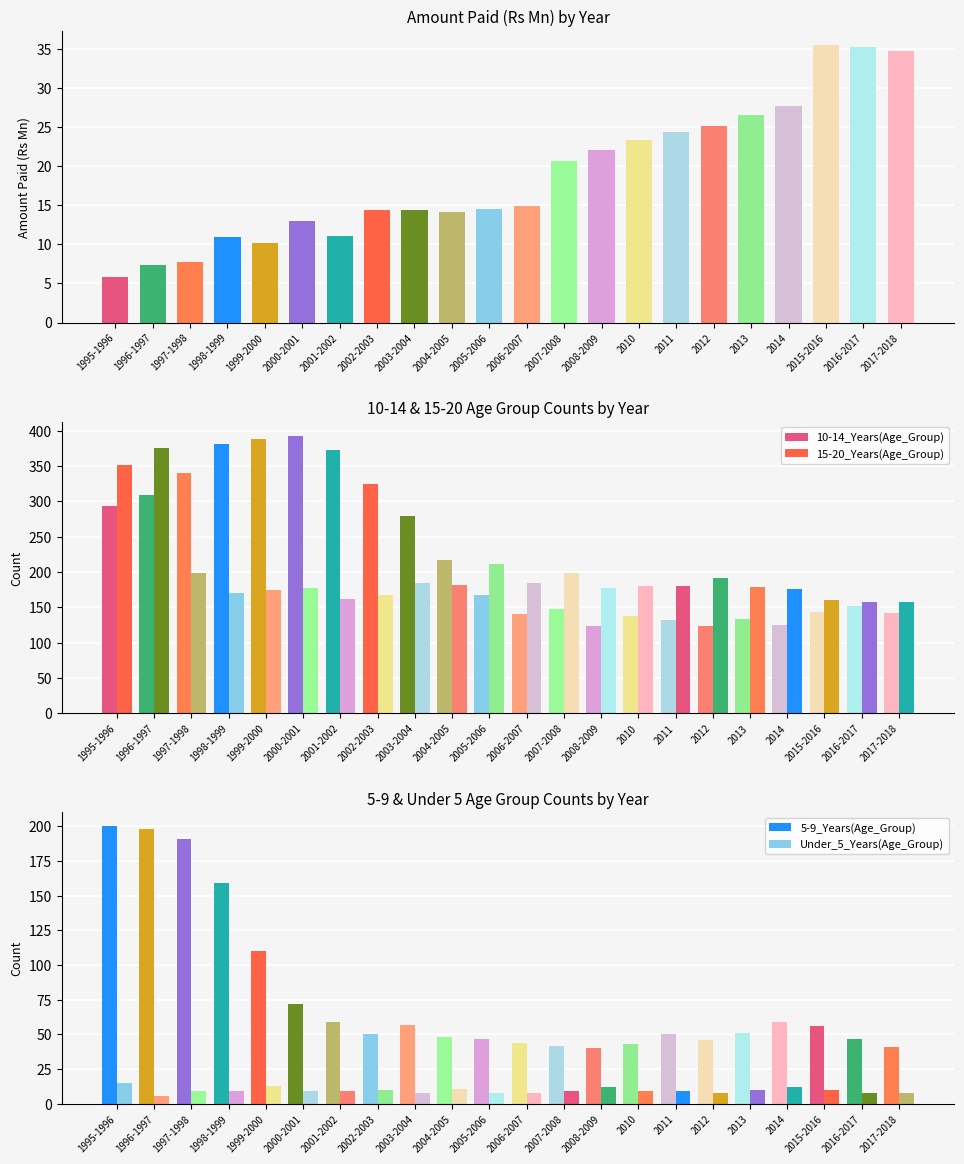

Reading left to right, extract all data points from this chart.

Amount_paid(Rs Mn): 1995-1996=5.8	1996-1997=7.4	1997-1998=7.8	1998-1999=10.9	1999-2000=10.2	2000-2001=13.0	2001-2002=11.0	2002-2003=14.4	2003-2004=14.4	2004-2005=14.1	2005-2006=14.6	2006-2007=14.9	2007-2008=20.7	2008-2009=22.1	2010=23.4	2011=24.4	2012=25.1	2013=26.5	2014=27.7	2015-2016=35.5	2016-2017=35.3	2017-2018=34.8
10-14_Years(Age_Group): 1995-1996=294.0	1996-1997=309.0	1997-1998=340.0	1998-1999=381.0	1999-2000=388.0	2000-2001=393.0	2001-2002=372.0	2002-2003=325.0	2003-2004=279.0	2004-2005=217.0	2005-2006=168.0	2006-2007=141.0	2007-2008=147.0	2008-2009=123.0	2010=137.0	2011=132.0	2012=123.0	2013=134.0	2014=125.0	2015-2016=144.0	2016-2017=152.0	2017-2018=142.0
5-9_Years(Age_Group): 1995-1996=200.0	1996-1997=198.0	1997-1998=191.0	1998-1999=159.0	1999-2000=110.0	2000-2001=72.0	2001-2002=59.0	2002-2003=50.0	2003-2004=57.0	2004-2005=48.0	2005-2006=47.0	2006-2007=44.0	2007-2008=42.0	2008-2009=40.0	2010=43.0	2011=50.0	2012=46.0	2013=51.0	2014=59.0	2015-2016=56.0	2016-2017=47.0	2017-2018=41.0
15-20_Years(Age_Group): 1995-1996=351.0	1996-1997=376.0	1997-1998=198.0	1998-1999=170.0	1999-2000=175.0	2000-2001=177.0	2001-2002=162.0	2002-2003=168.0	2003-2004=185.0	2004-2005=181.0	2005-2006=211.0	2006-2007=184.0	2007-2008=198.0	2008-2009=178.0	2010=180.0	2011=180.0	2012=191.0	2013=179.0	2014=176.0	2015-2016=160.0	2016-2017=158.0	2017-2018=158.0
Under_5_Years(Age_Group): 1995-1996=15.0	1996-1997=6.0	1997-1998=9.0	1998-1999=9.0	1999-2000=13.0	2000-2001=9.0	2001-2002=9.0	2002-2003=10.0	2003-2004=8.0	2004-2005=11.0	2005-2006=8.0	2006-2007=8.0	2007-2008=9.0	2008-2009=12.0	2010=9.0	2011=9.0	2012=8.0	2013=10.0	2014=12.0	2015-2016=10.0	2016-2017=8.0	2017-2018=8.0